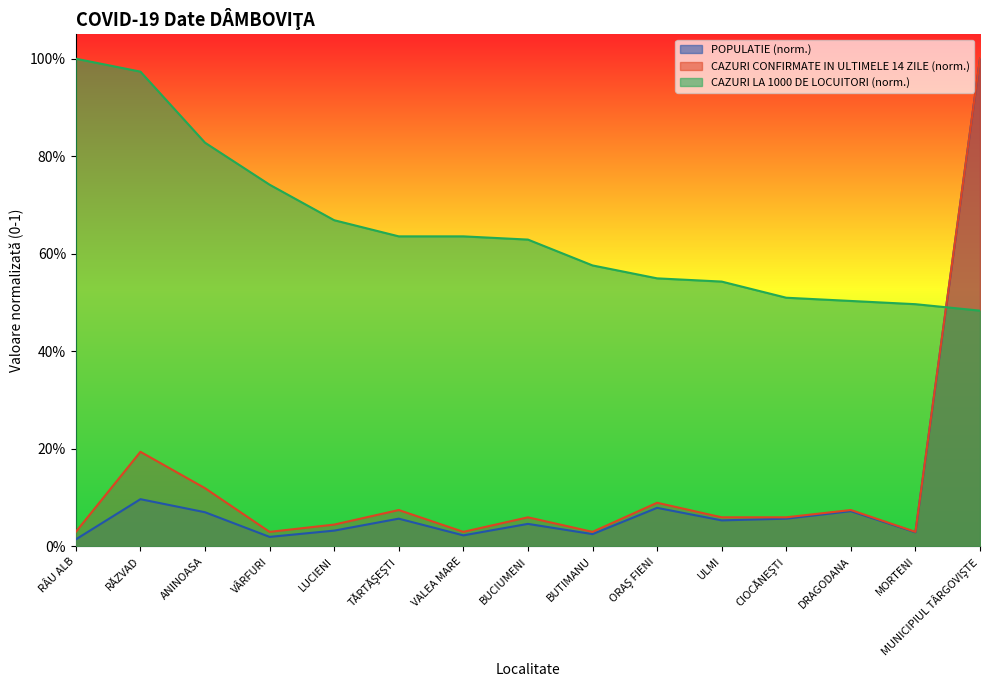

Where is the first local maximum for POPULATIE?

RĂZVAD